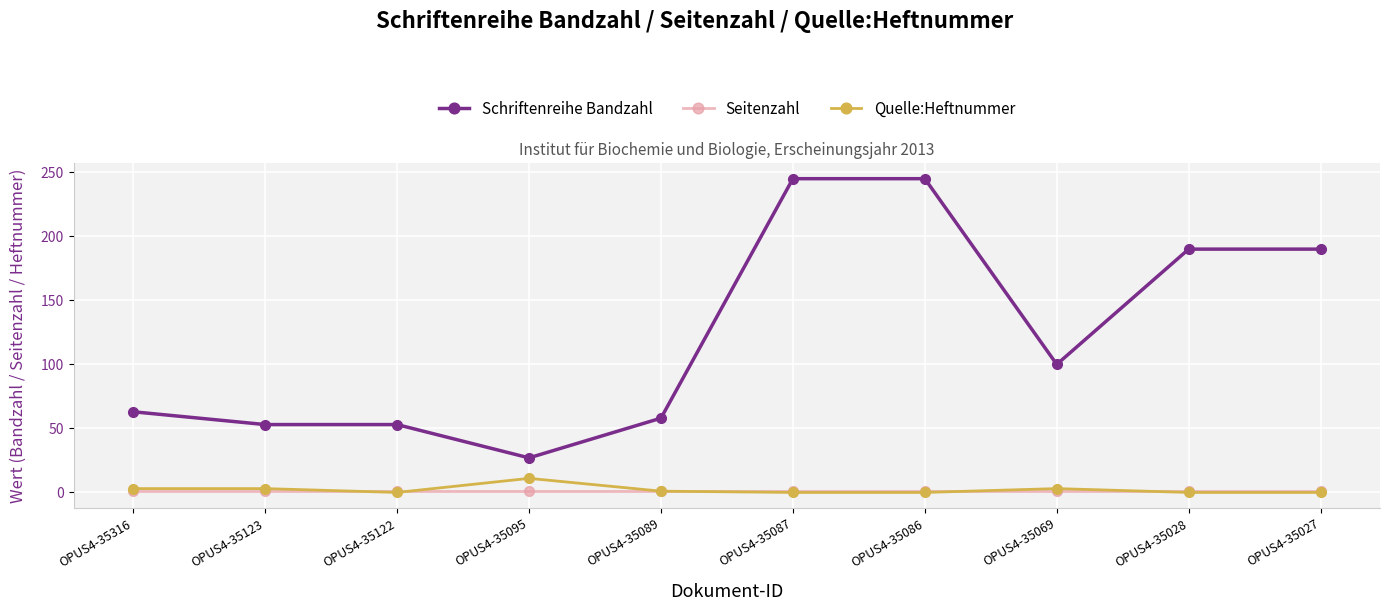

Is the value of Schriftenreihe Bandzahl at OPUS4-35069 greater than the value of Seitenzahl at OPUS4-35087?

Yes